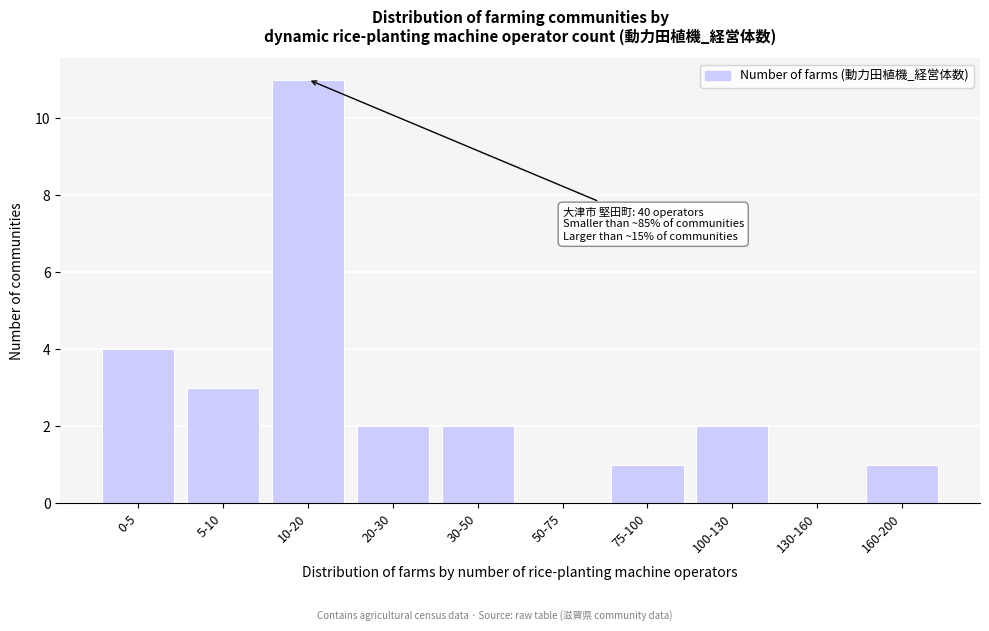

Reading left to right, transcribe all the data shown in this chart.

0-5=4	5-10=3	10-20=11	20-30=2	30-50=2	50-75=0	75-100=1	100-130=2	130-160=0	160-200=1